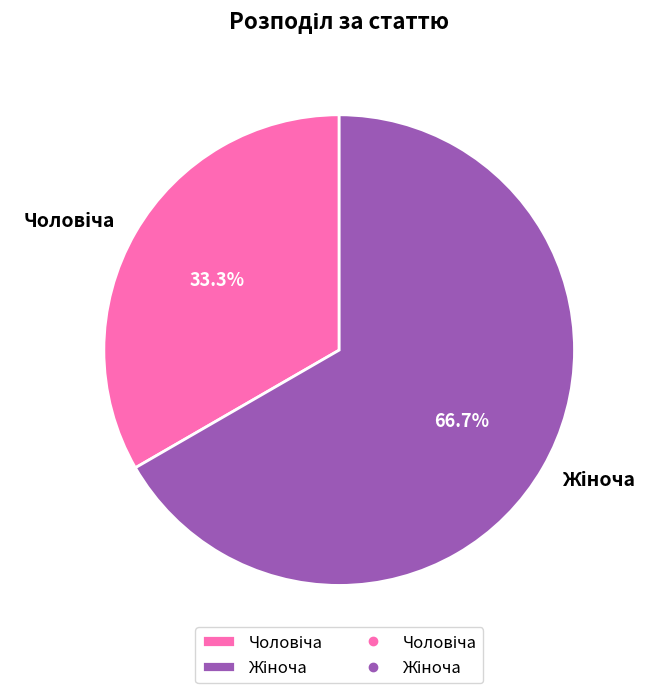

Is there any slice that represents more than half of the pie?

Yes